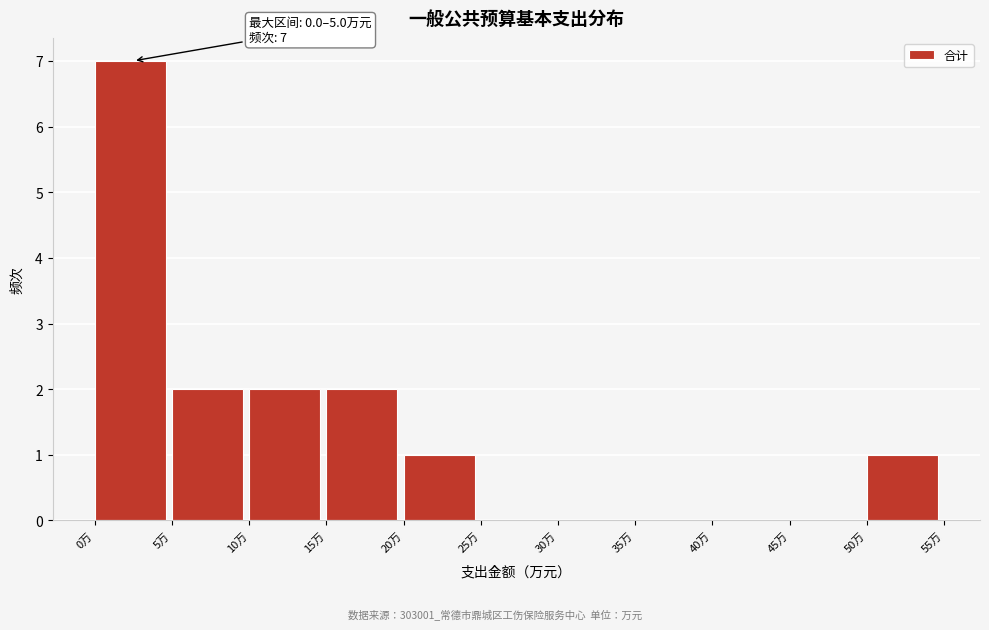

Over which range of the x-axis is the bar tallest?

0 to 5